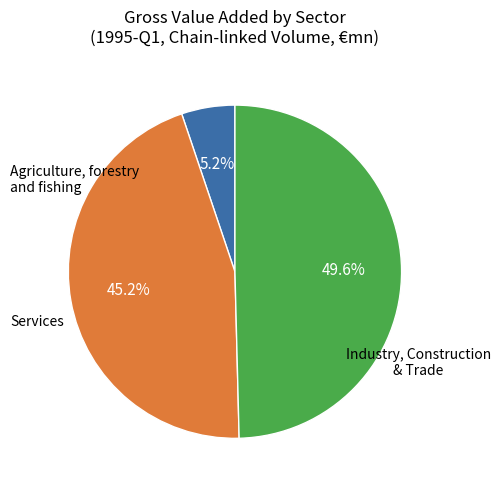

How many slices are in this pie chart?

3